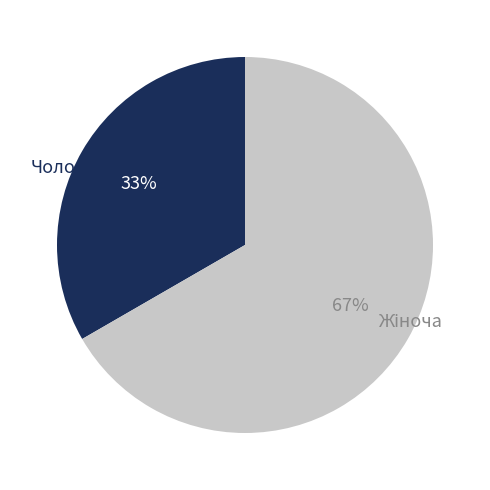

Is there any slice that represents more than half of the pie?

Yes